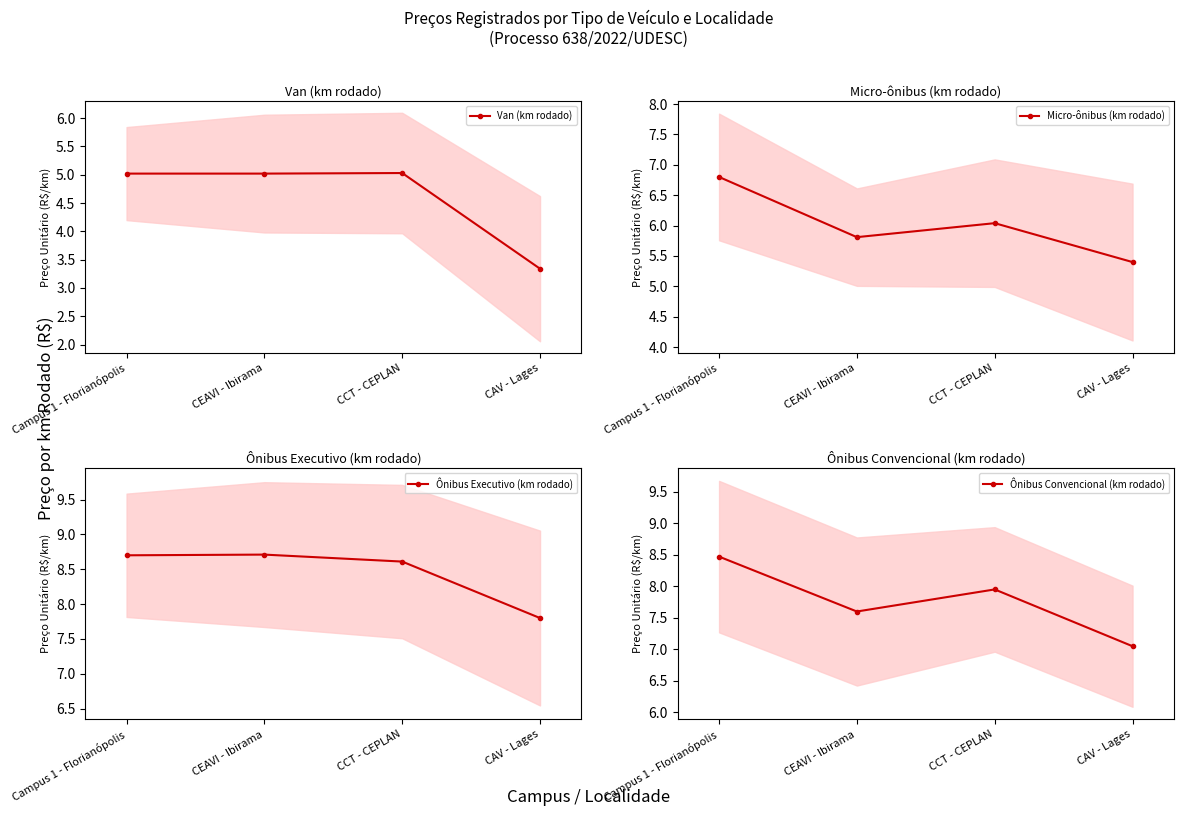

Reading left to right, what are all the values shown in this chart?

Van (km rodado): 5.0	5.0	5.0	3.3
Micro-ônibus (km rodado): 6.8	5.8	6.0	5.4
Ônibus Executivo (km rodado): 8.7	8.7	8.6	7.8
Ônibus Convencional (km rodado): 8.5	7.6	8.0	7.0